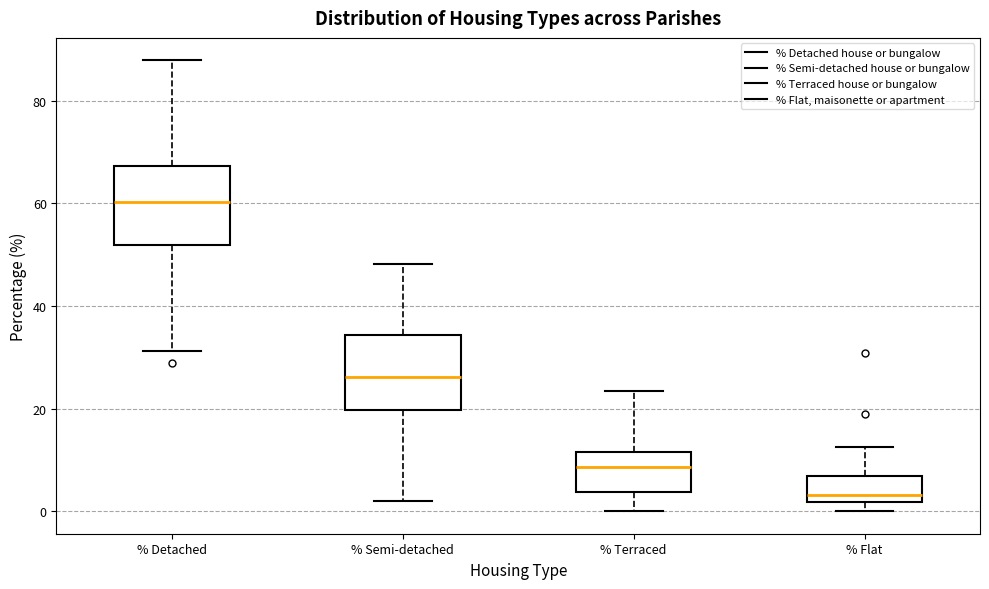

Which box has the highest median line?

% Detached